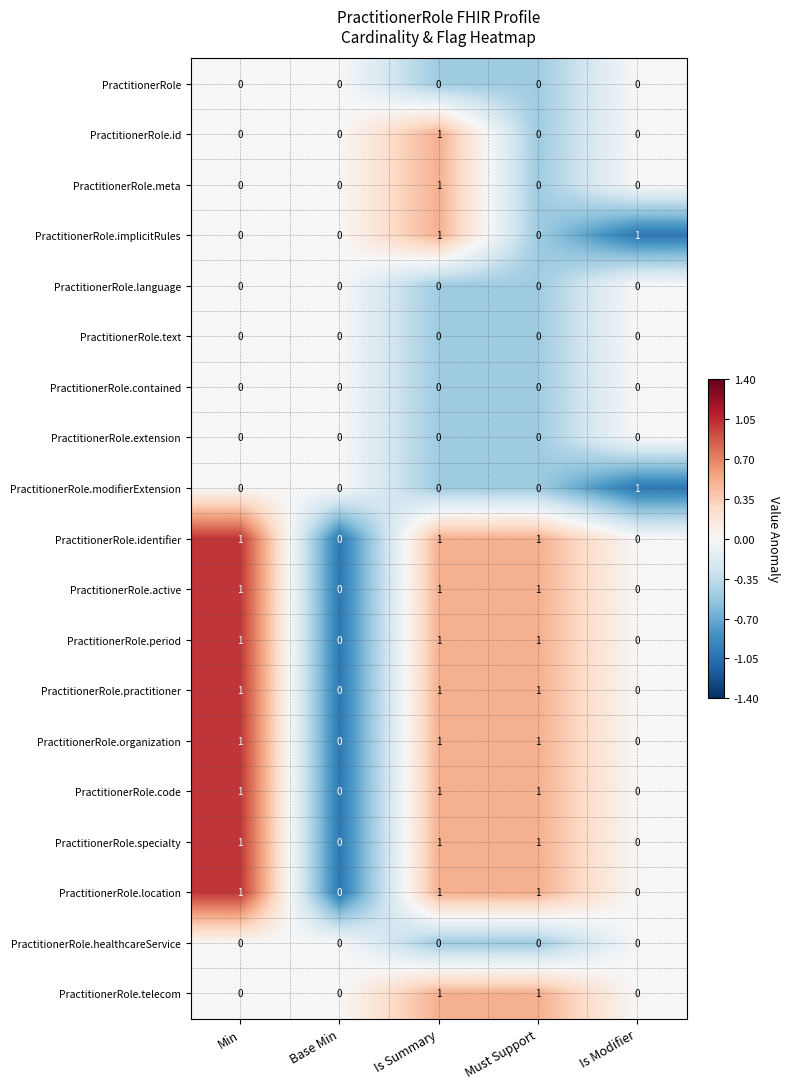

Count the PractitionerRole.practitioner values in the range 0 to 1.

5